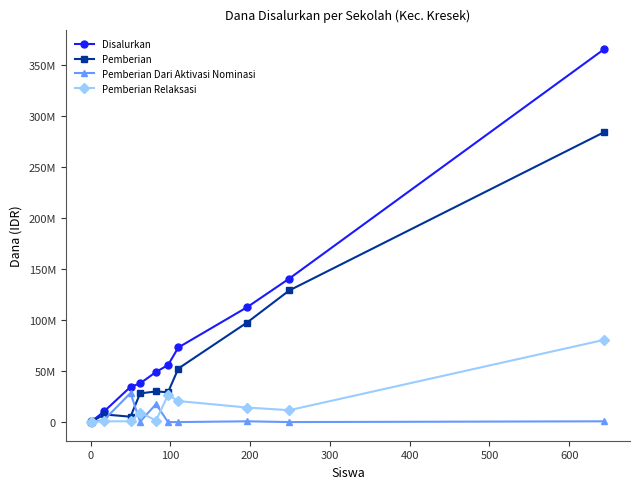

What are all the series names shown in the legend?

Disalurkan, Pemberian, Pemberian Dari Aktivasi Nominasi, Pemberian Relaksasi